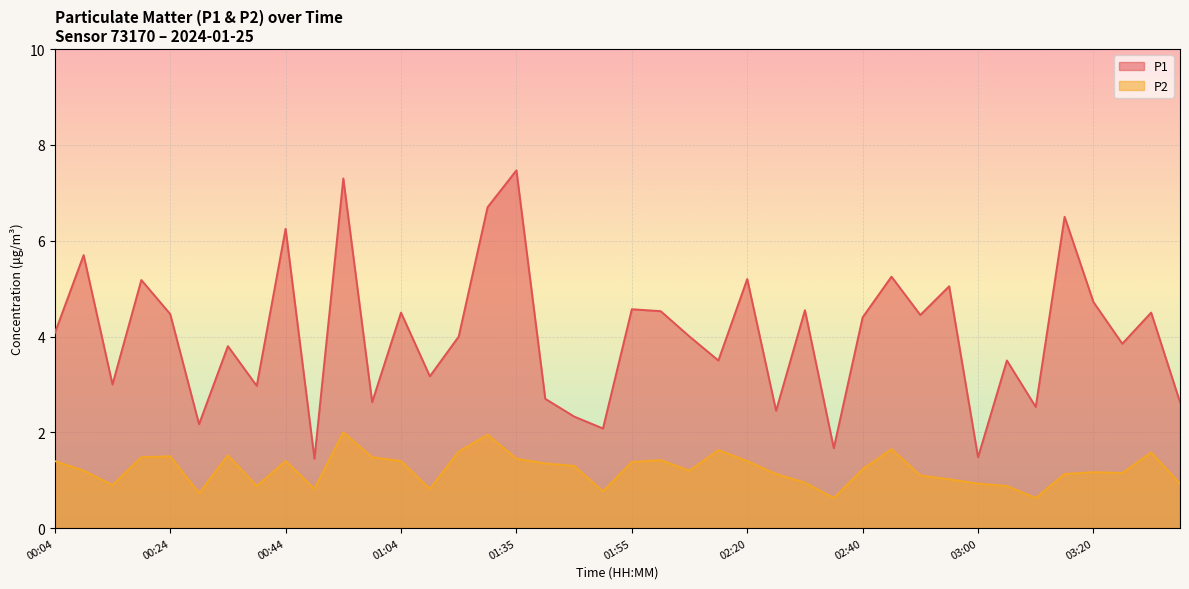

What is the difference between the highest and lowest values at 01:50?

1.3